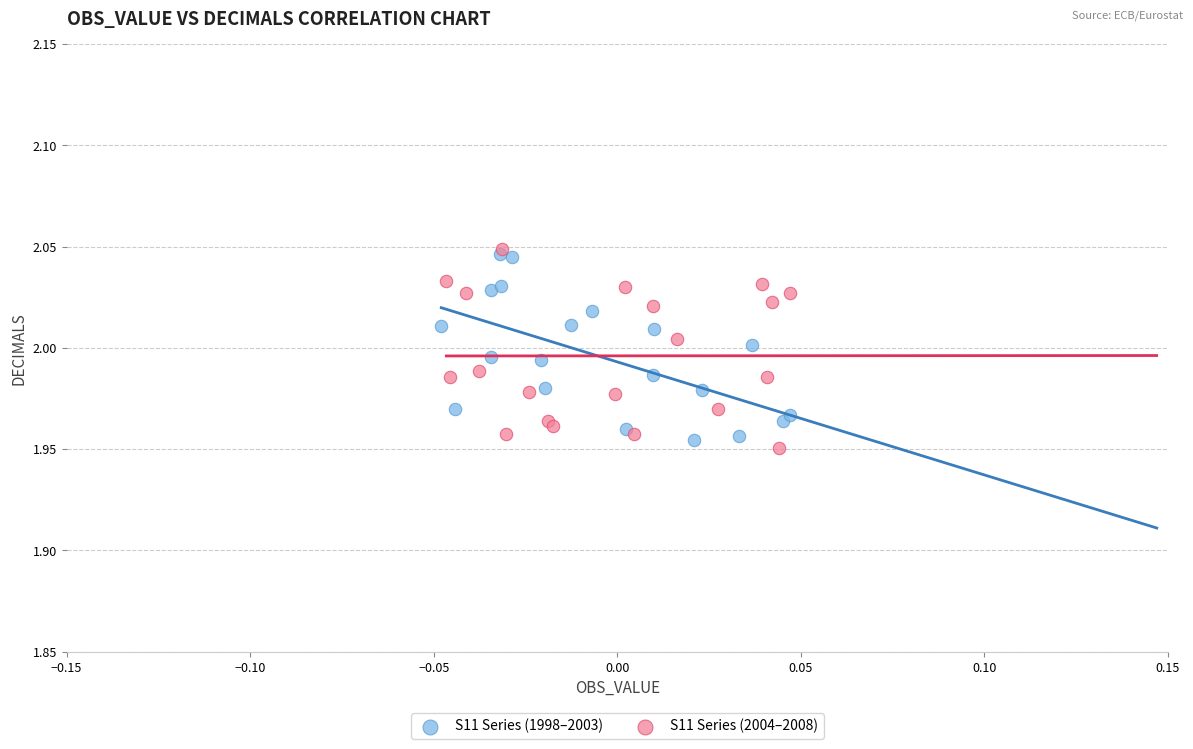

Which series has the largest Y range (max minus min)?

S11 Series (2004–2008)